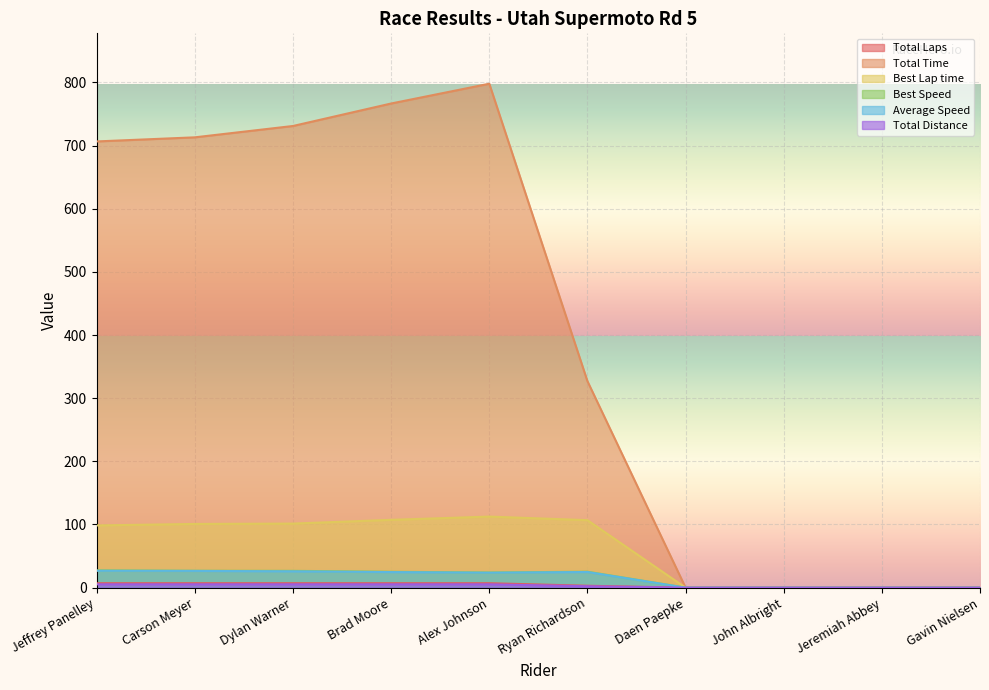

At which category does the chart reach its peak across all series?

Alex Johnson